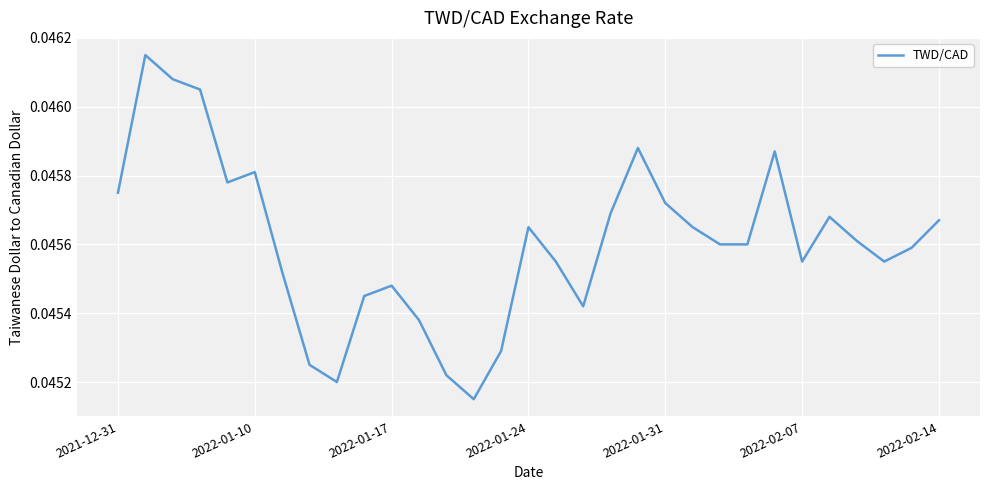

The value at 2021-12-31 is 0.1. True or false?

False